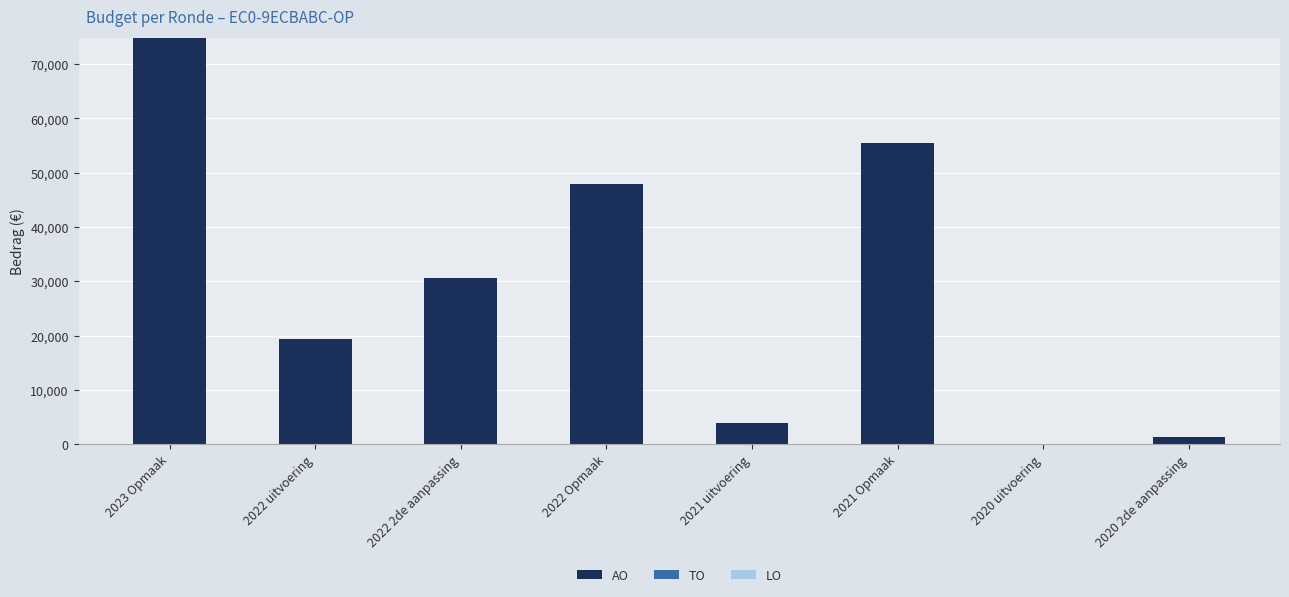

What is the maximum value shown in the chart?

74769